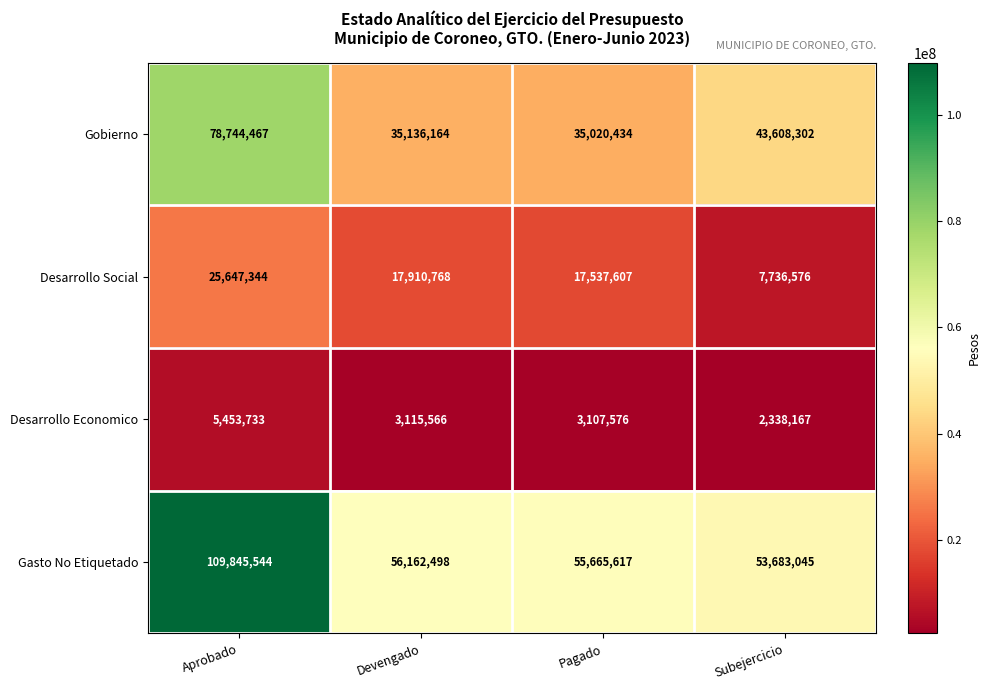

How many series are shown in this chart?

4